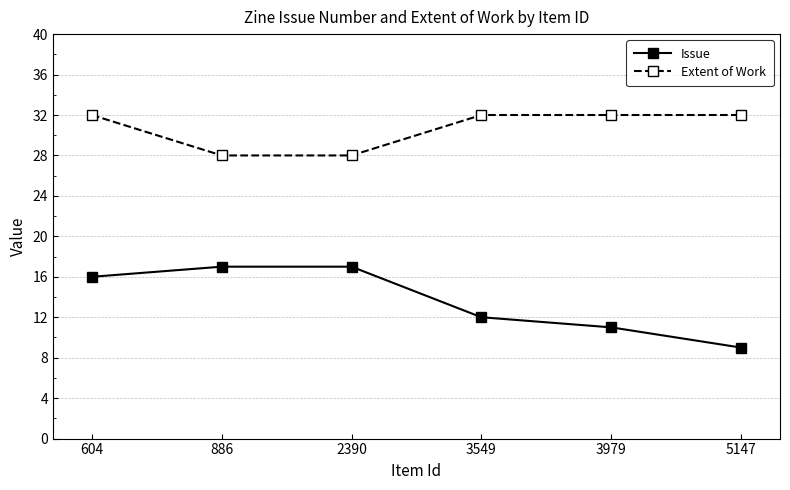

At which category does the chart reach its minimum across all series?

5147